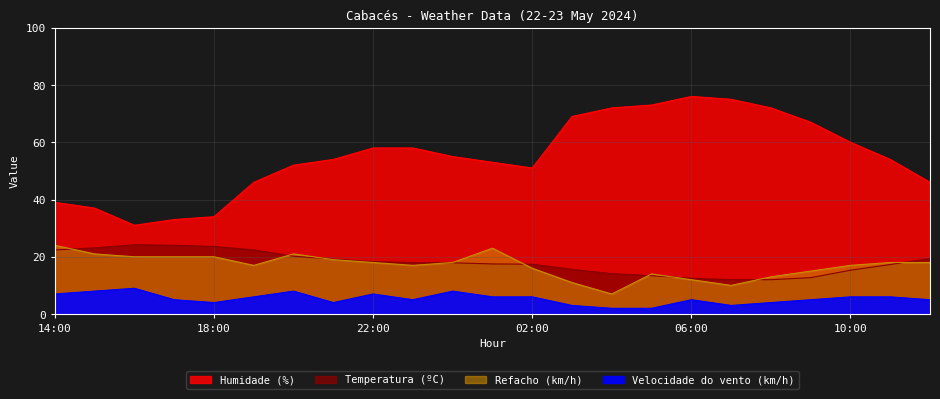

How many interior local peaks does the Humidade (%) series have?

1